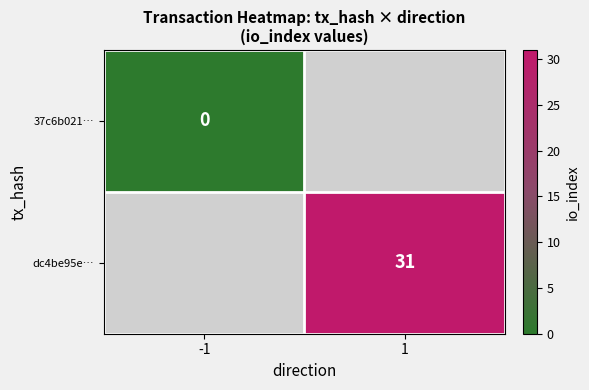

The value of dc4be95e… at 1 is 15.6. True or false?

False